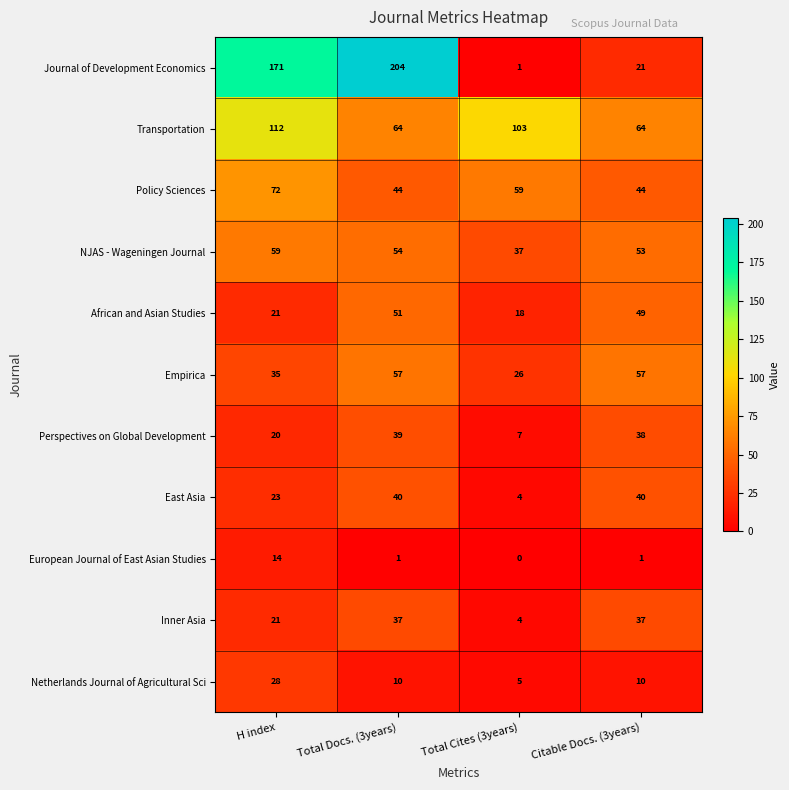

Is it true that European Journal of East Asian Studies equals 7 at H index?

False